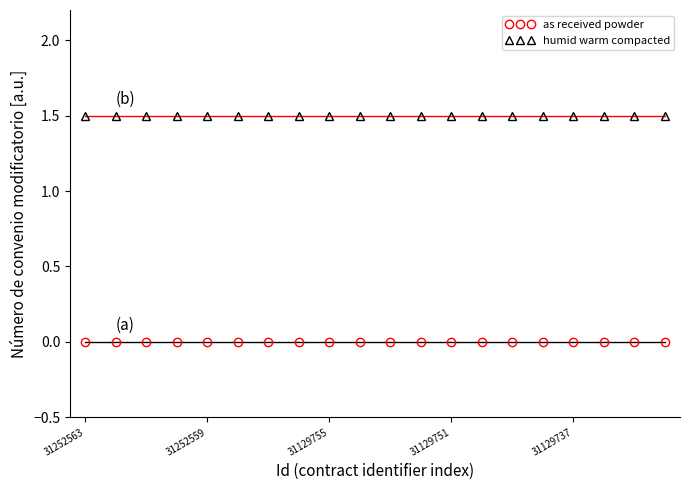

What are all the series names shown in the legend?

as received powder, humid warm compacted